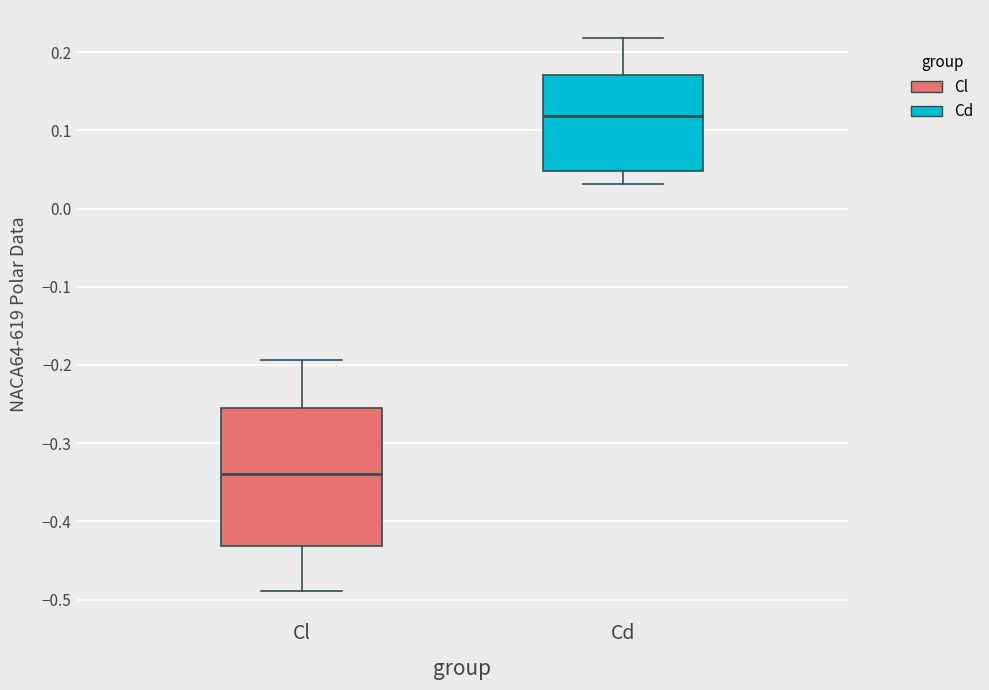

Which box's median line is the highest?

Cd